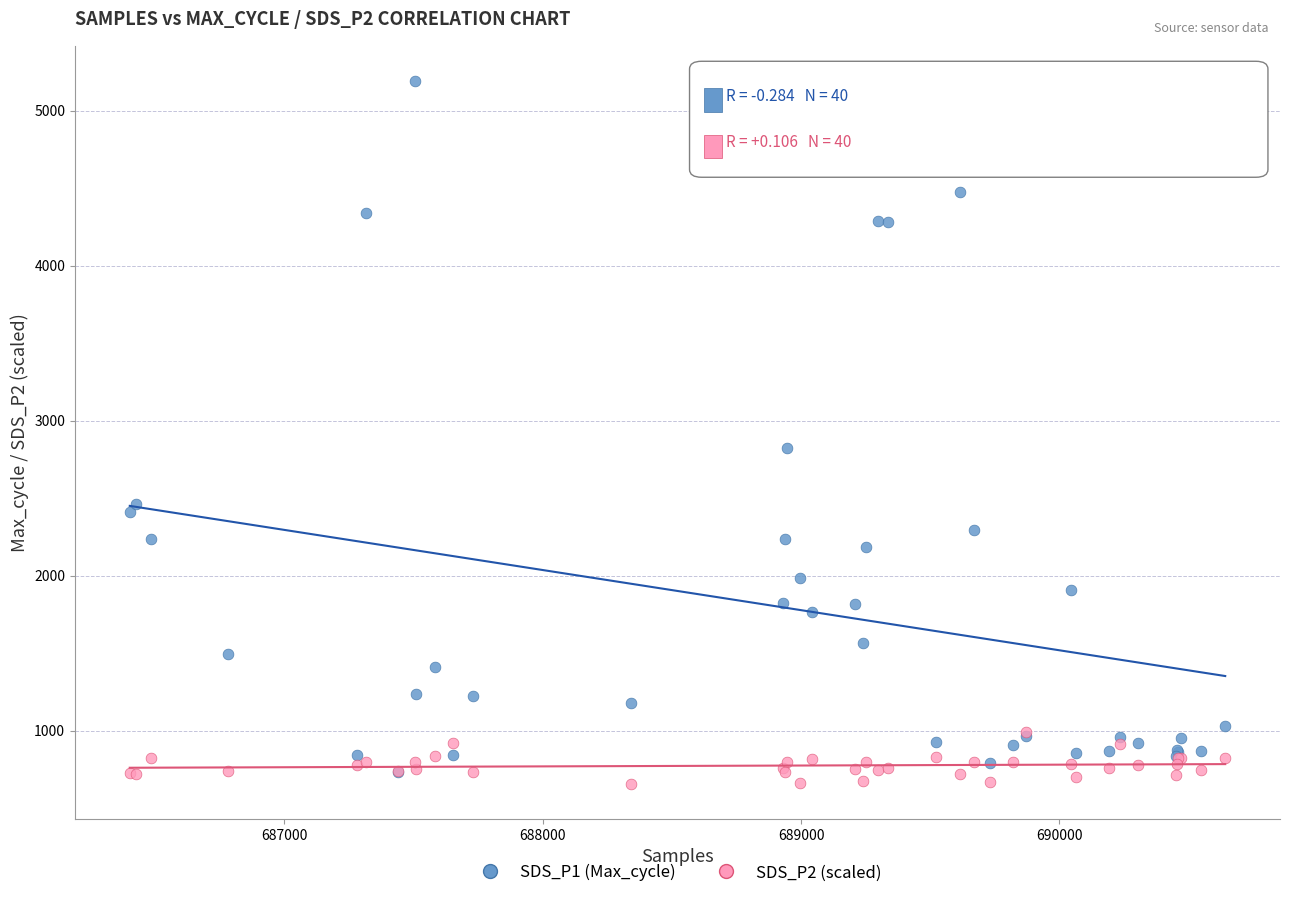

Across all series, what Y value is closest to 2923?

2823.0